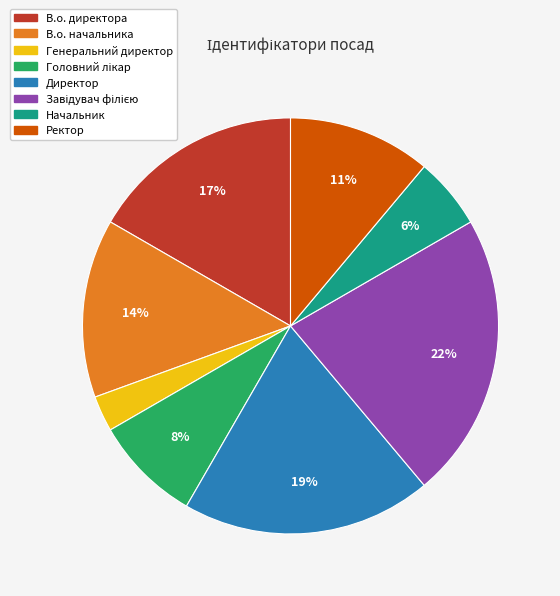

Do Начальник and В.о. директора together represent more than half of the pie?

No